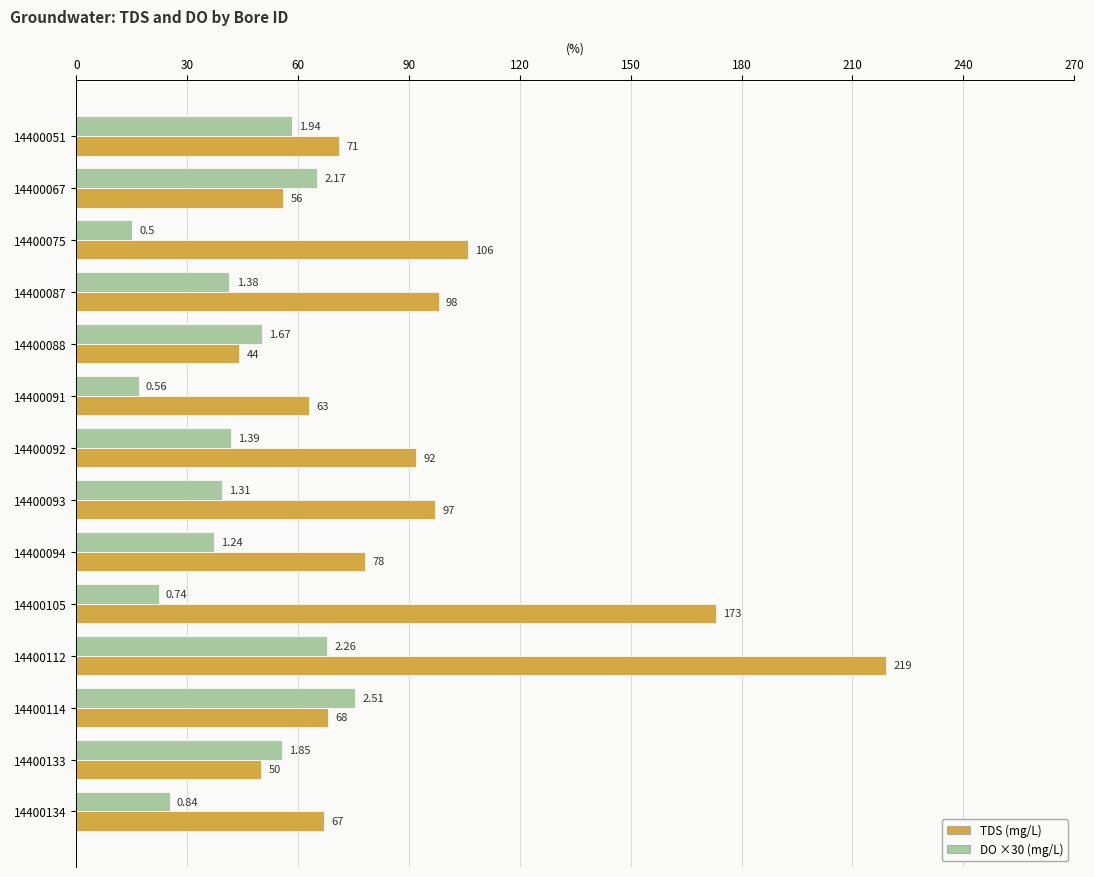

What is the sum of all TDS (mg/L) values?

1282.0